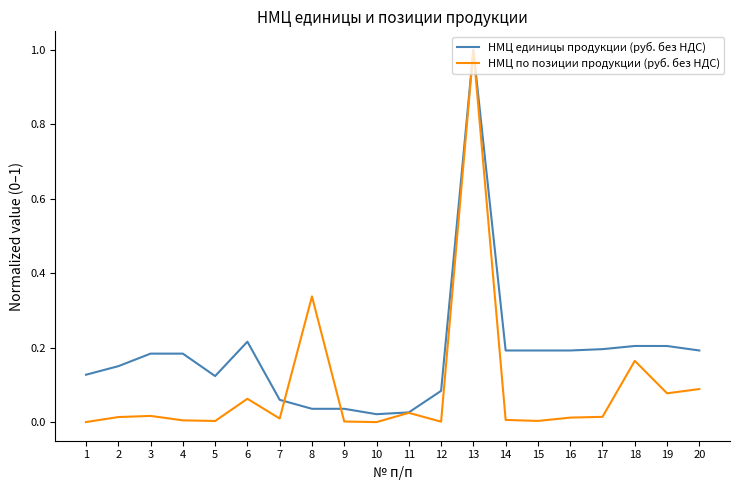

Rank the series by their average value, from highest to lowest.

НМЦ единицы продукции (руб. без НДС), НМЦ по позиции продукции (руб. без НДС)